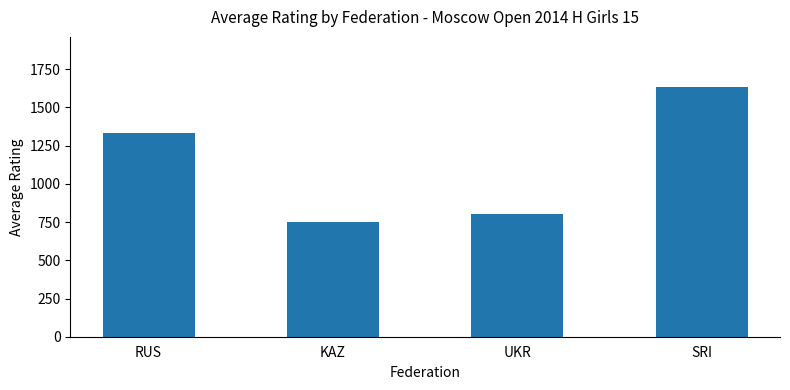

What value does the data have at RUS?

1333.3